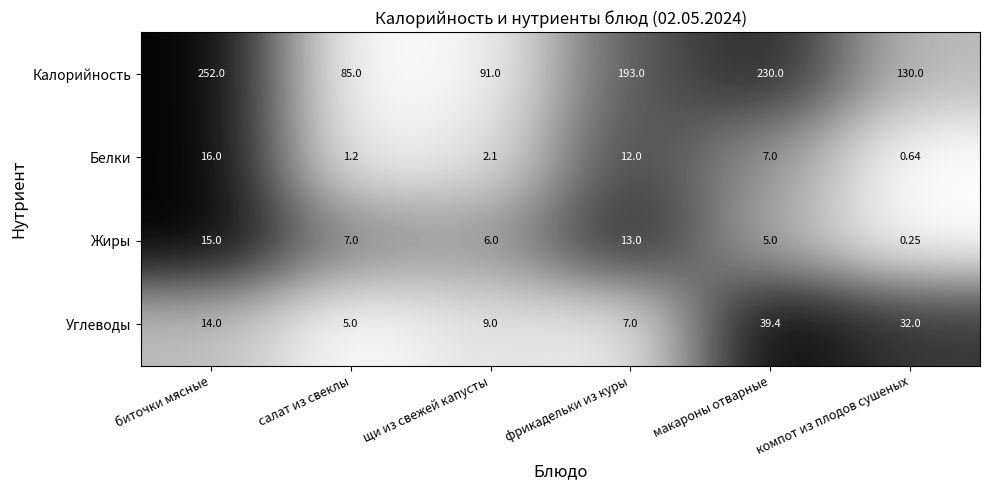

What is the spread (max minus min) of values at фрикадельки из куры?

186.0